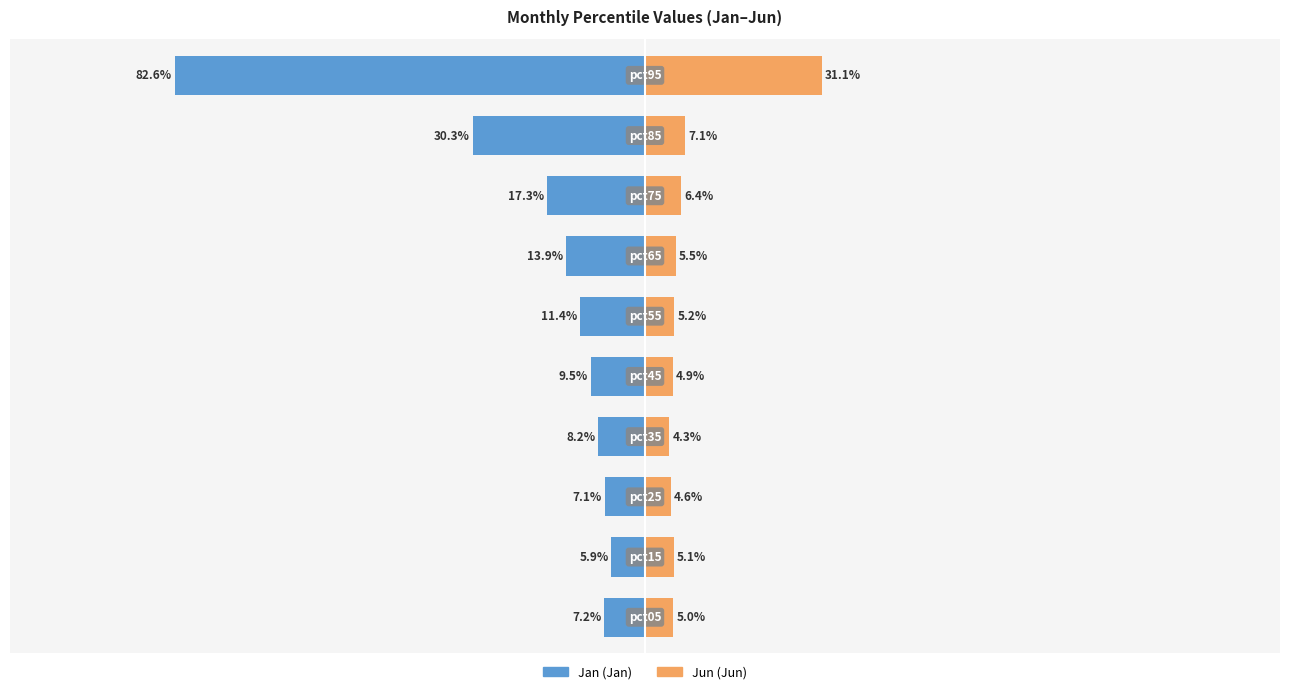

Rank the series at −1.25 from highest to lowest value.

Jun, Jan